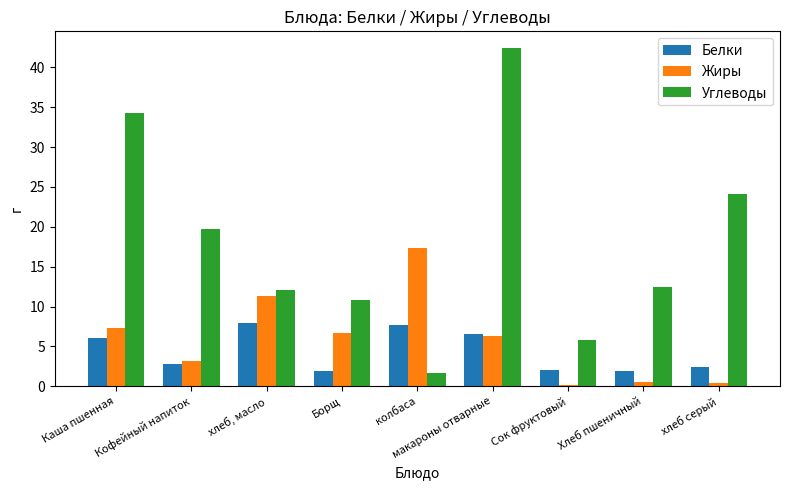

Which series has the largest total across all categories?

Углеводы